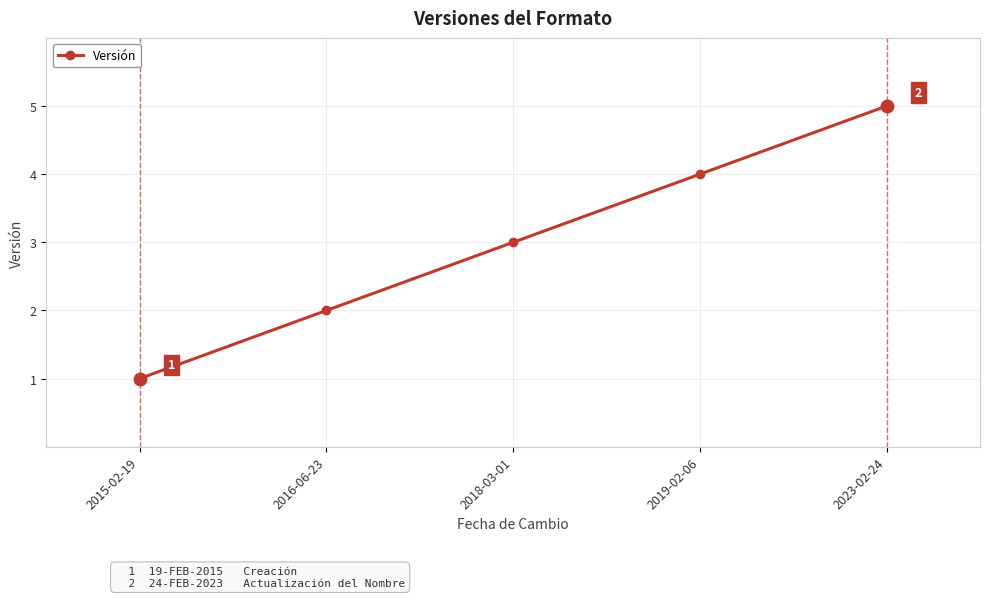

How many lines are shown in the chart?

1